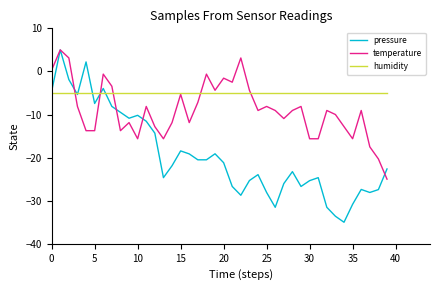

How many lines are shown in the chart?

3